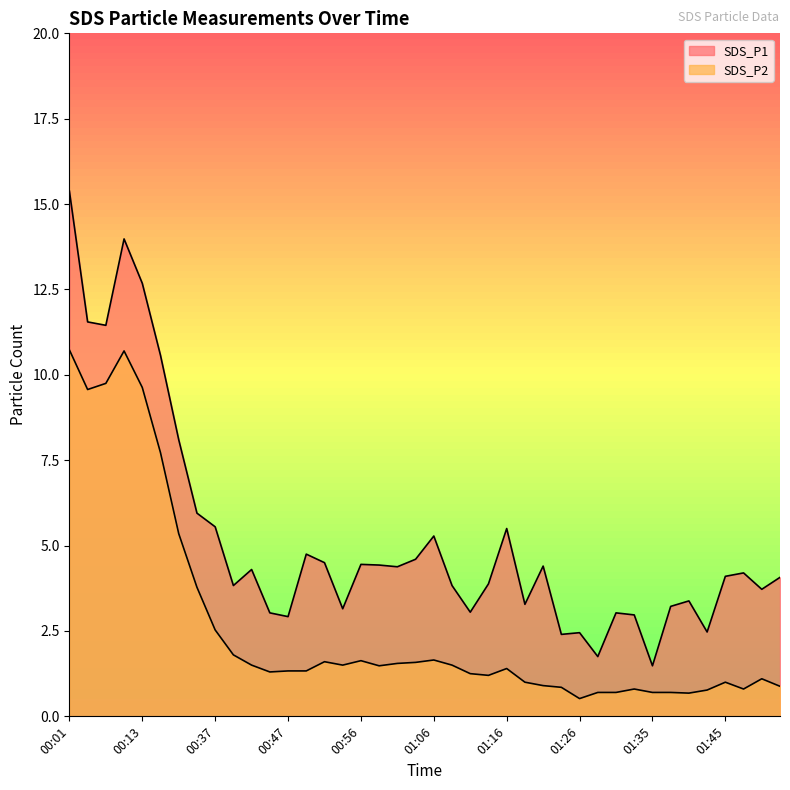

Which series has the largest range (max minus min)?

SDS_P1